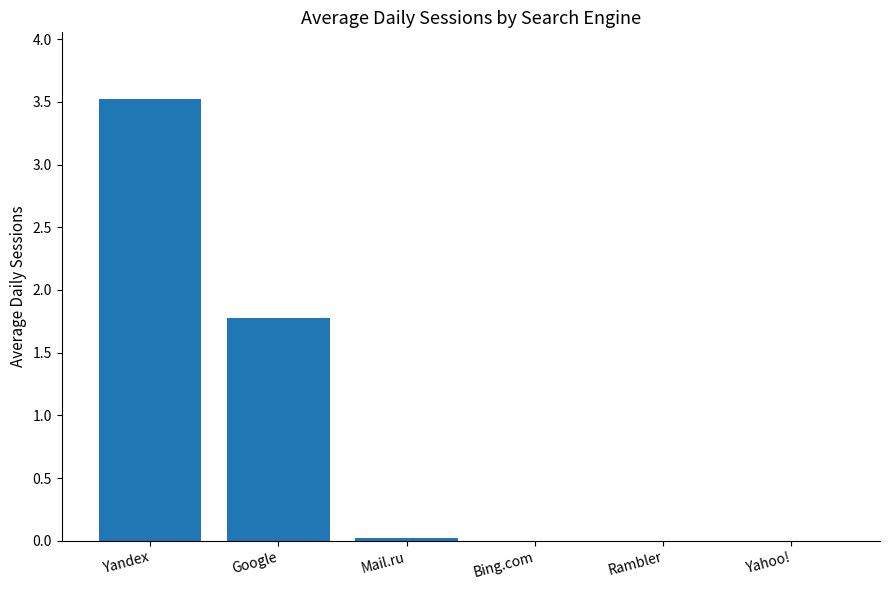

What is the change in value from Yandex to Yahoo!?

-3.5